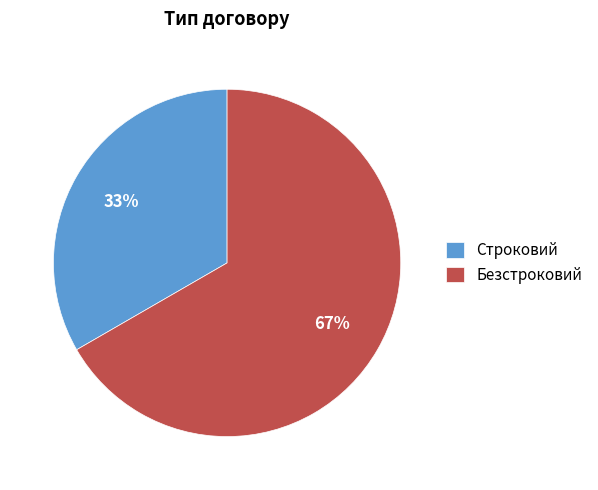

Is Безстроковий the majority of the pie?

Yes